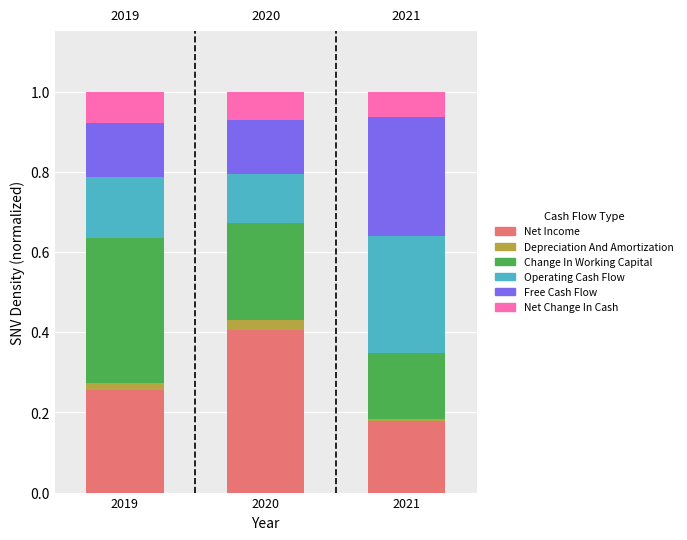

Is it true that Net Income equals 0.0 at 2021?

False